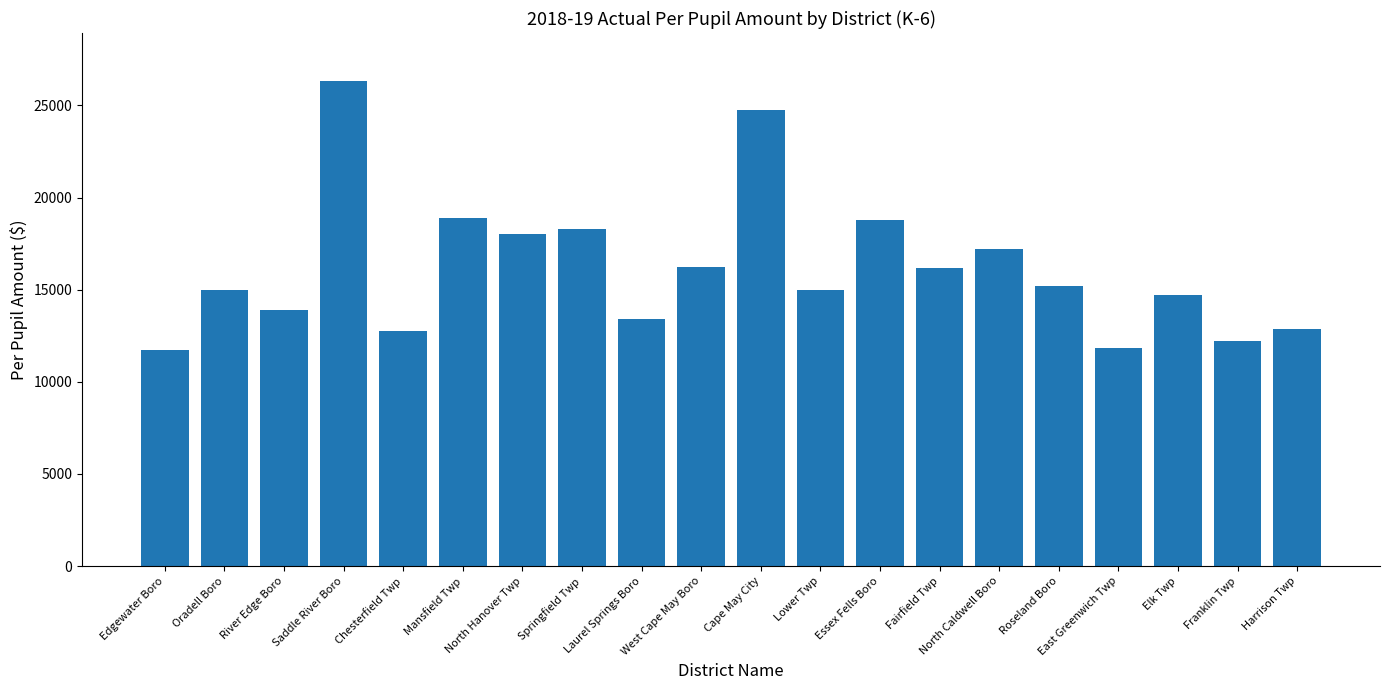

What is the minimum value shown in the chart?

11733